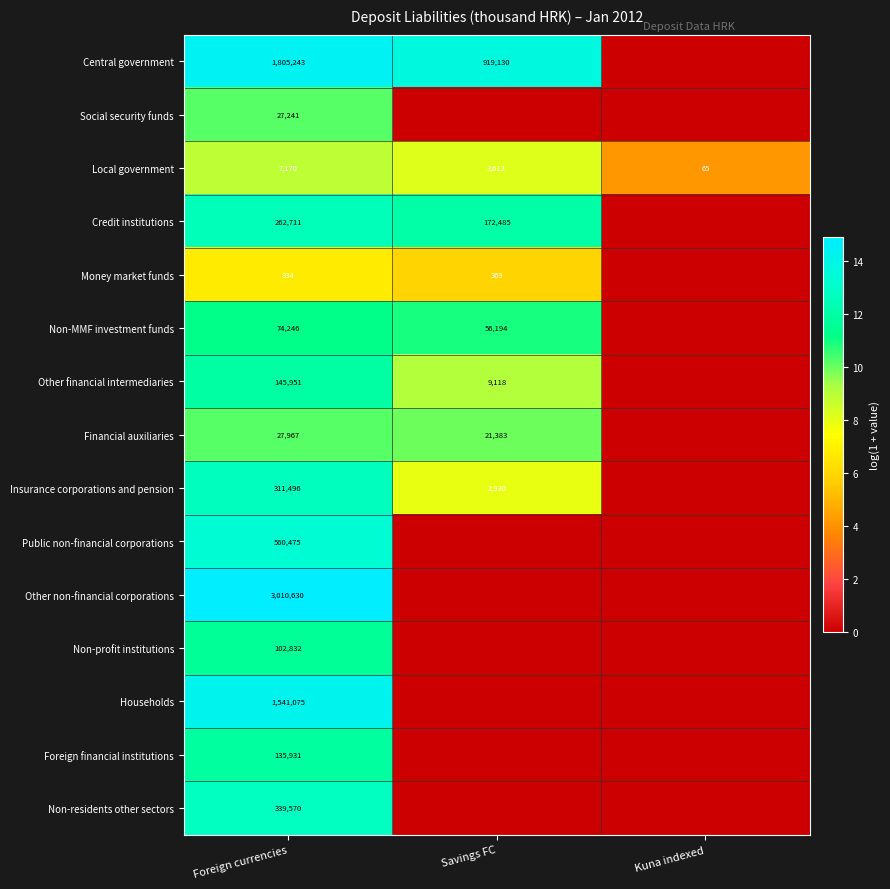

The value of Insurance corporations and pension at Savings FC is 2930. True or false?

True